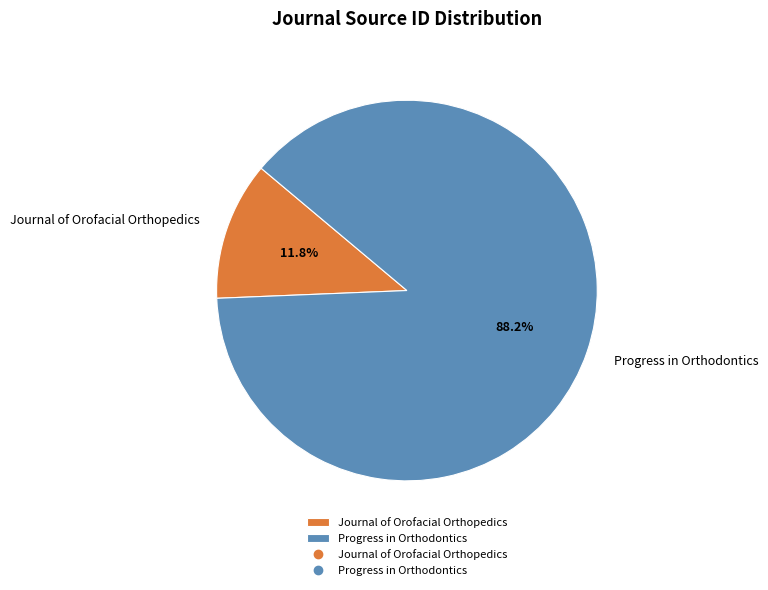

Which slice is the largest?

Progress in Orthodontics